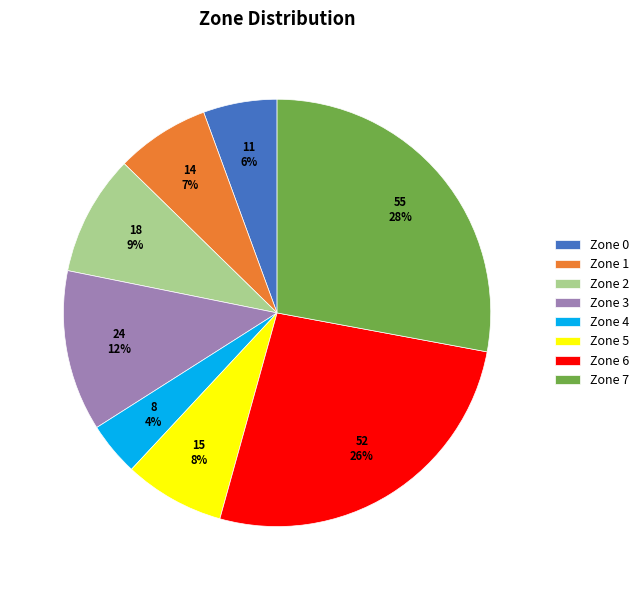

Is it true that Zone 3 is 1% of the pie?

False